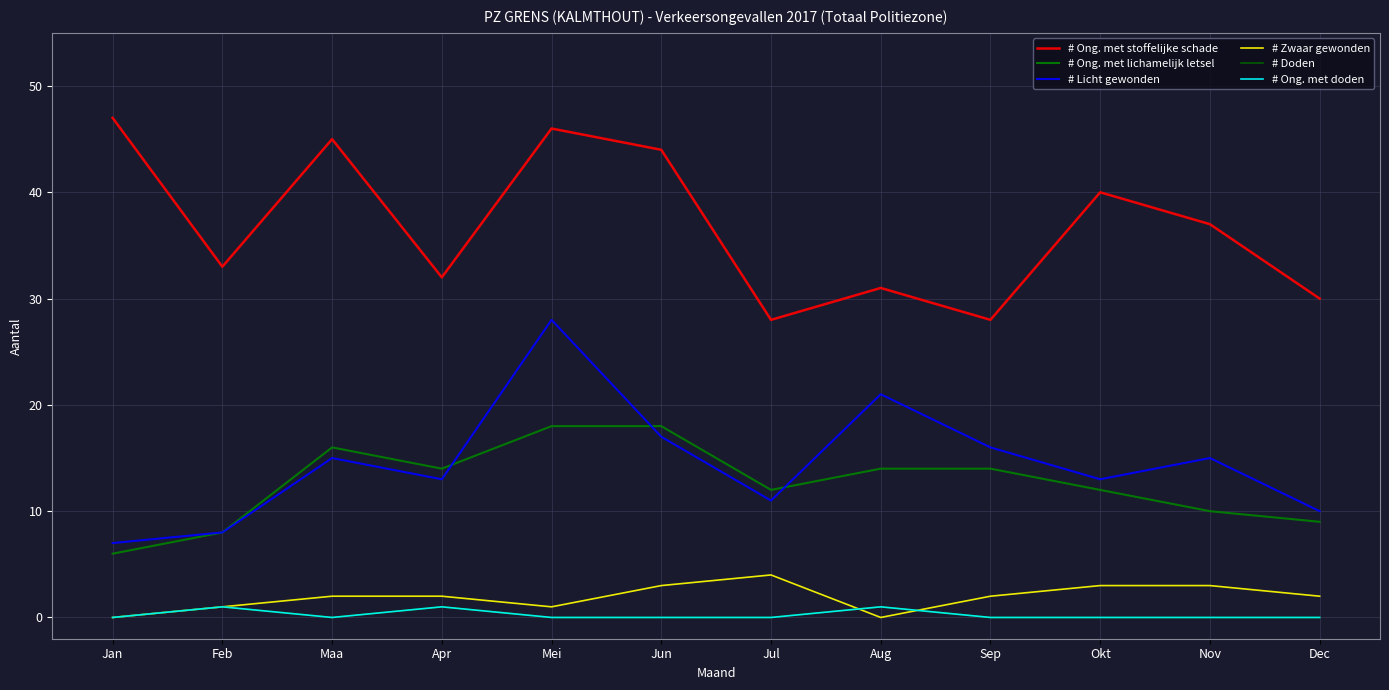

Does the chart display data point markers on the line(s)?

No